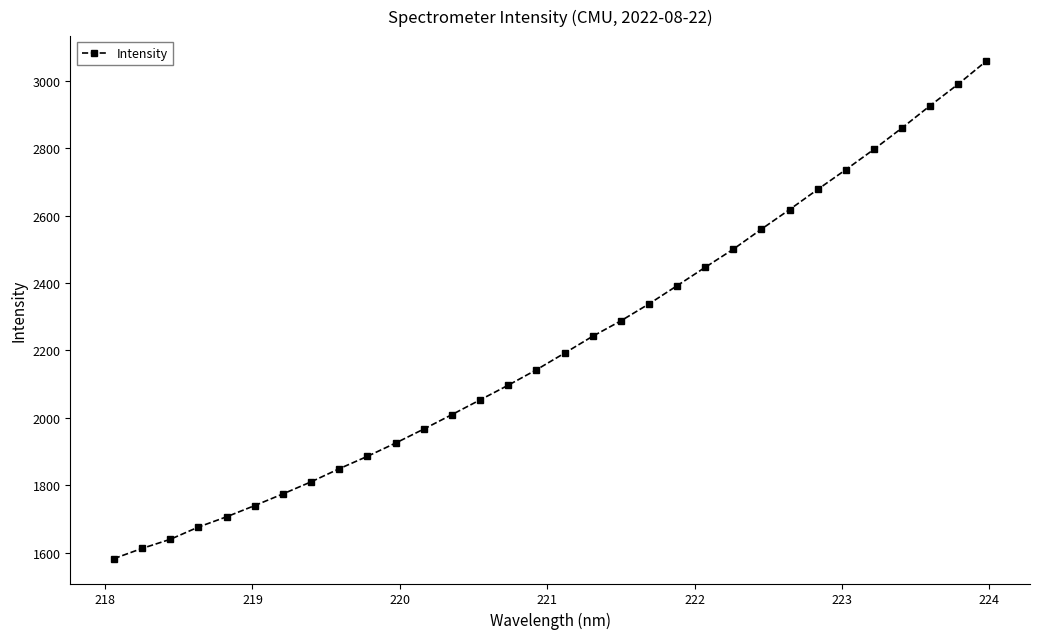

Does the chart have visible grid lines?

No